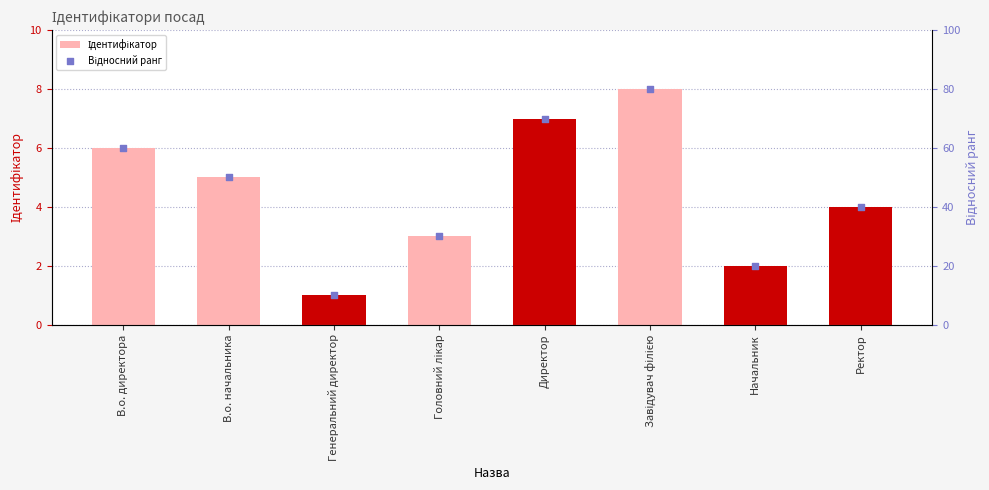

At which category is the sum across all series the highest?

Завідувач філією